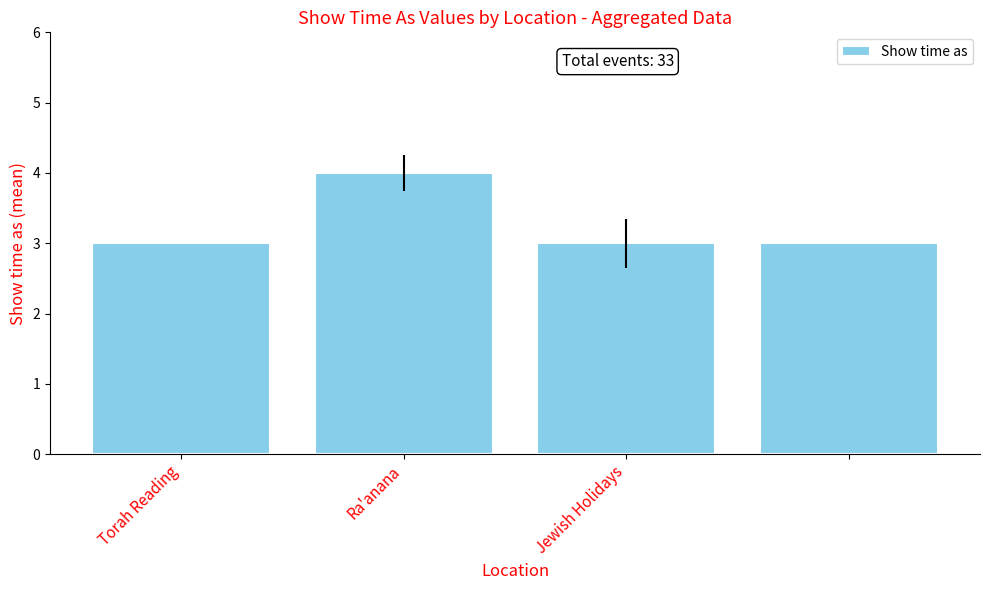

What is the maximum value shown in the chart?

4